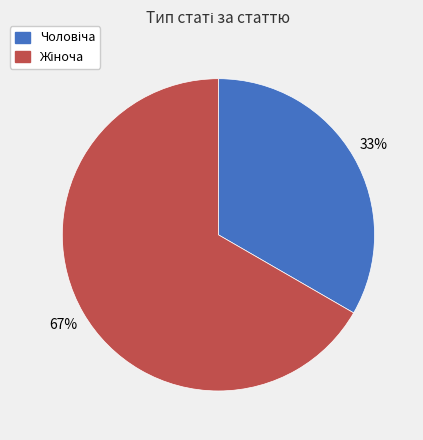

Does any single category account for the majority?

Yes